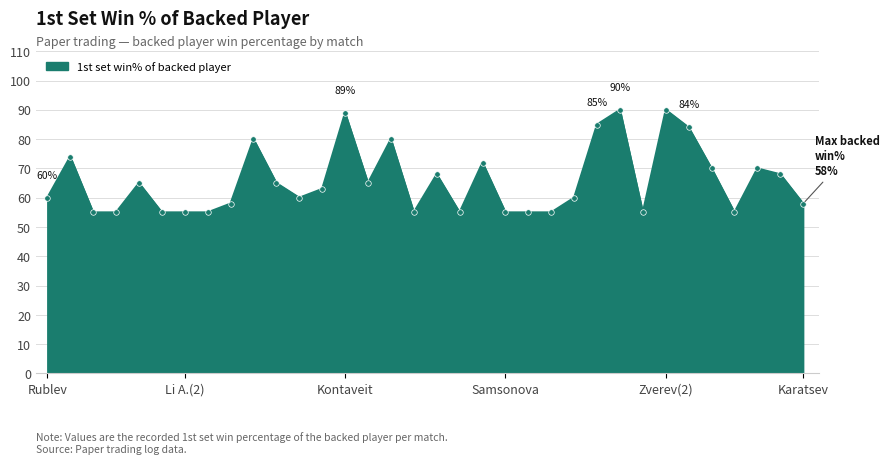

What is the smallest value displayed?

55